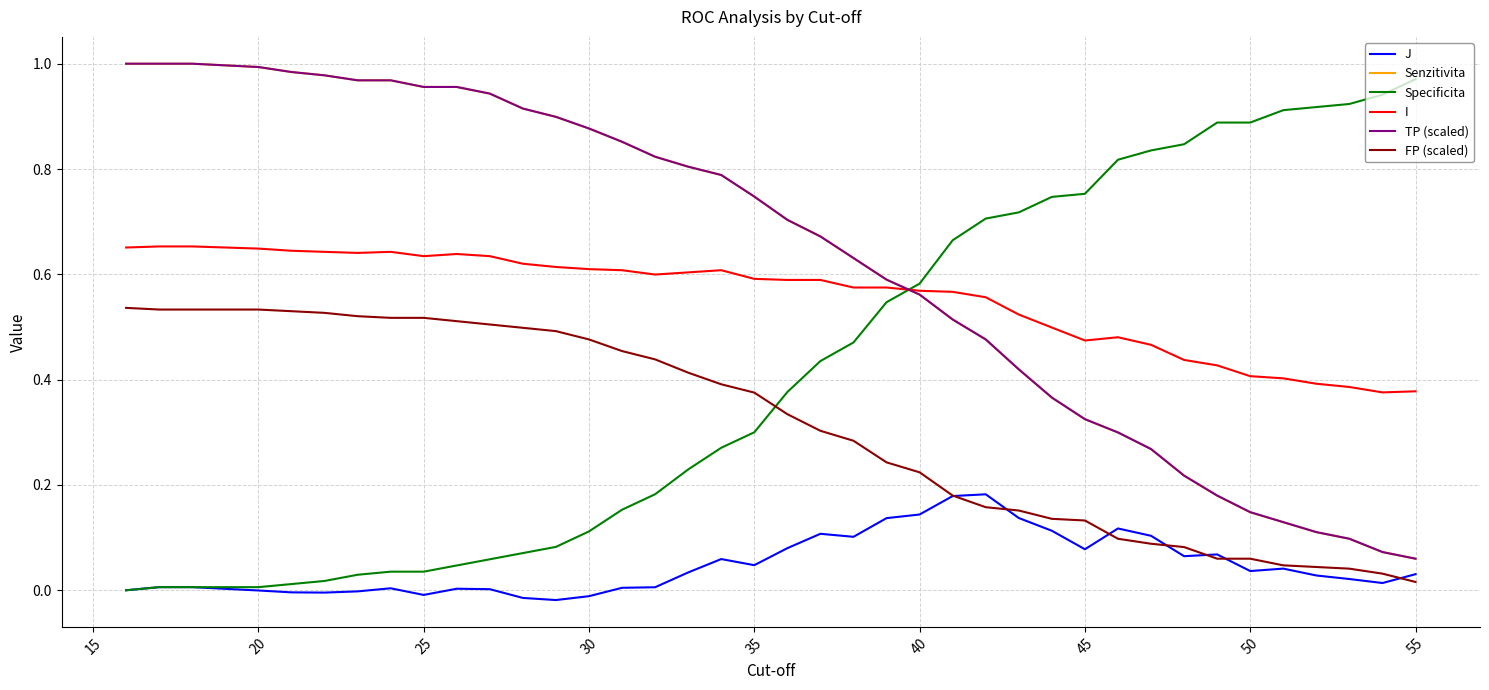

Is this an area chart (filled region under the line)?

No